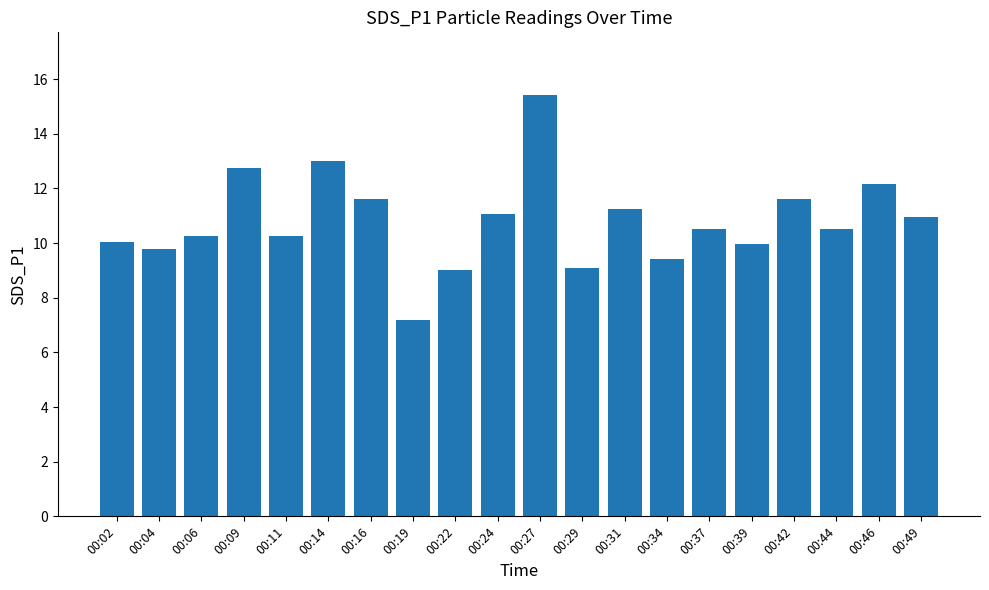

What is the value of the 15th bar from the left?

10.5